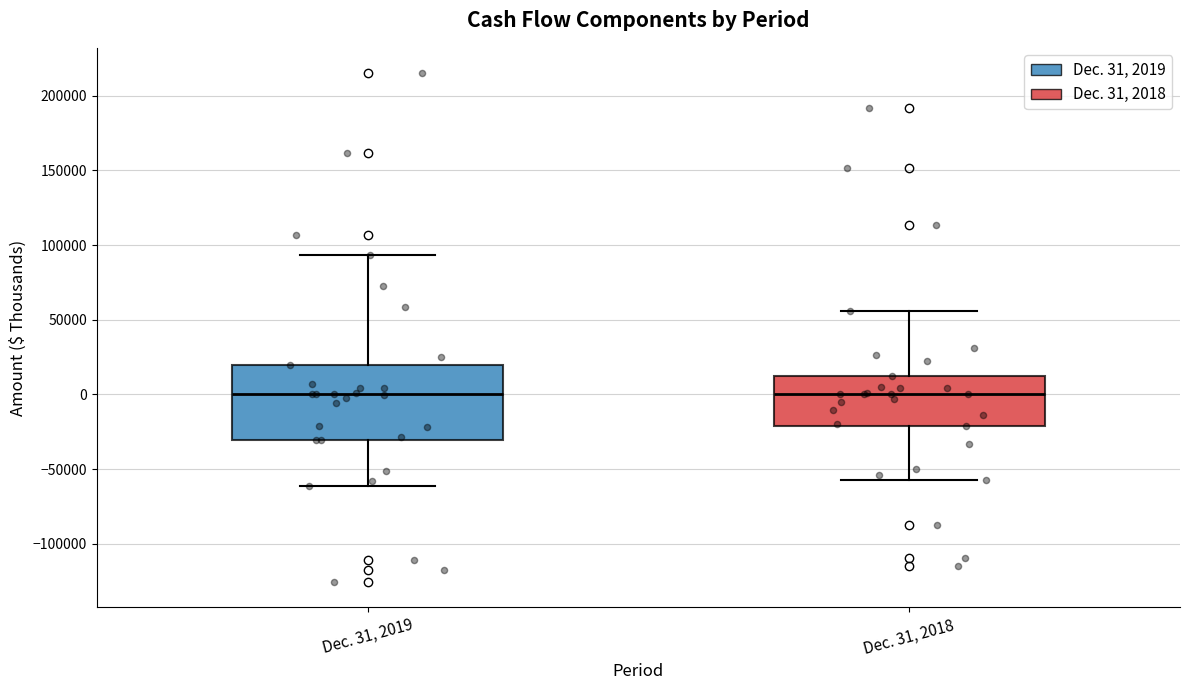

Reading left to right, read every box against the y-axis: the position of its median line, the range the box covers, and the ends of its whiskers. The values are not printed on the chart, so give them approximately, as read against the axis.

Dec. 31, 2019: median 0, box -30000 to 20000, whiskers -60000 to 95000
Dec. 31, 2018: median 0, box -20000 to 15000, whiskers -55000 to 55000